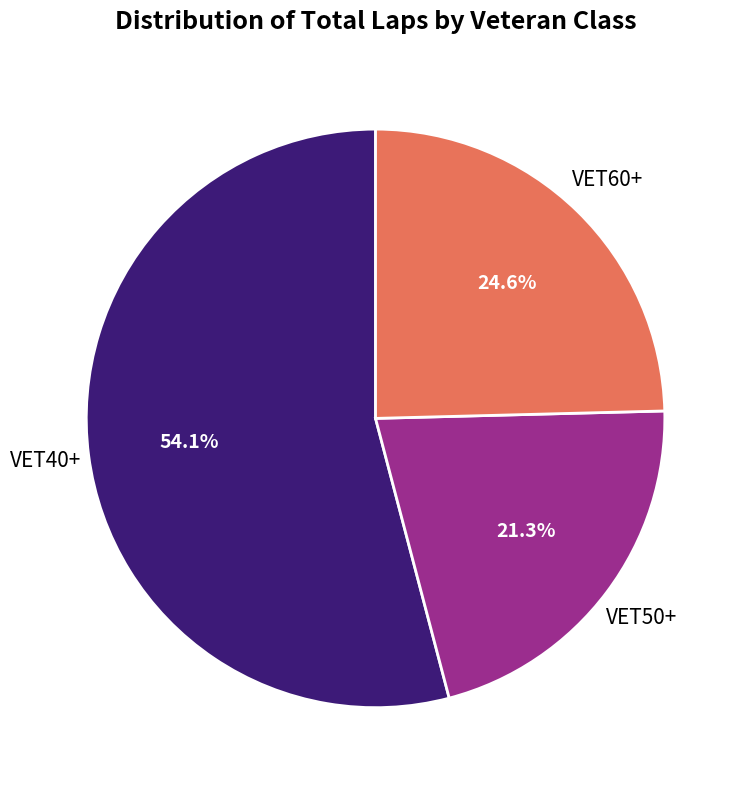

Does VET60+ represent more than half of the total?

No